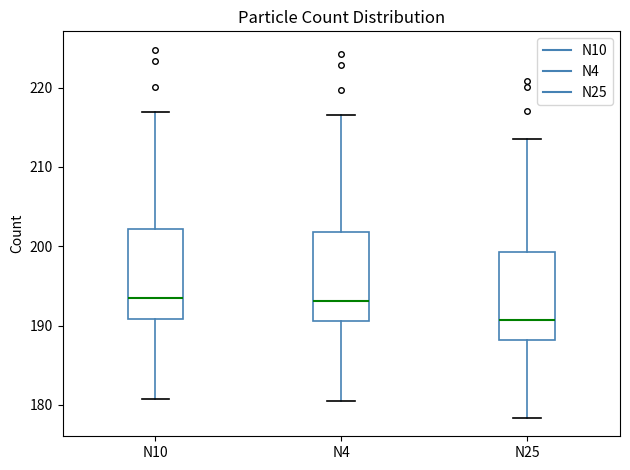

Which box has the lowest median line?

N25